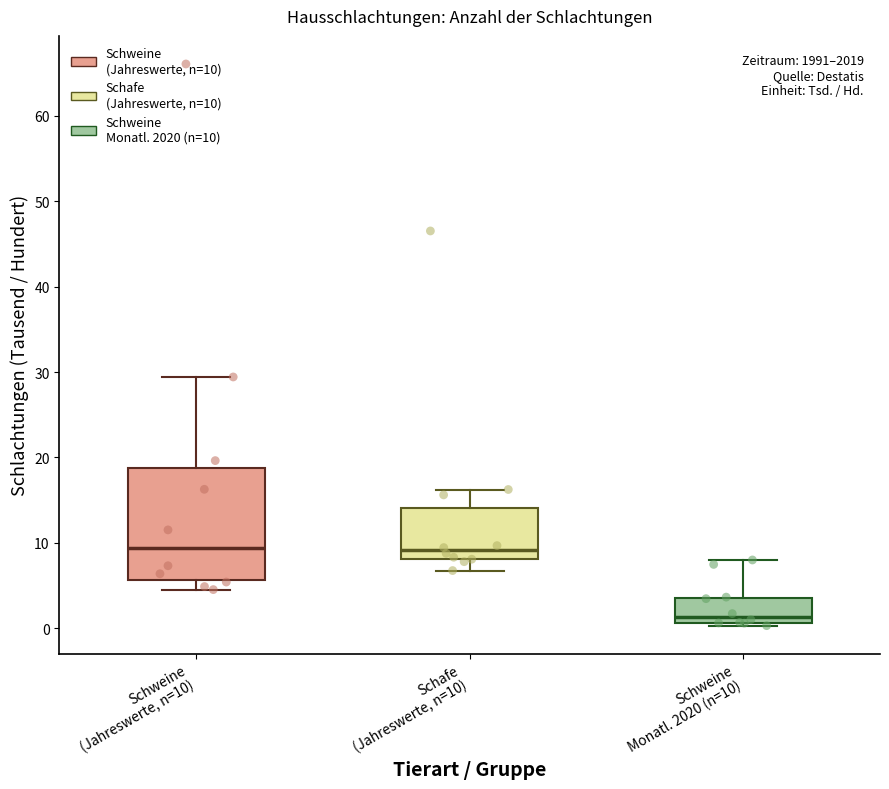

Reading left to right, transcribe this box plot: for each box, give where its median line is, the range the box spans, and where its two whiskers end, as read against the y-axis. The values are not printed on the chart, so give them approximately, as read against the axis.

Schweine (Jahreswerte, n=10): median 9, box 6 to 19, whiskers 5 to 29
Schafe (Jahreswerte, n=10): median 9, box 8 to 14, whiskers 7 to 16
Schweine Monatl. 2020 (n=10): median 1 (just above the box's lower edge), box 1 to 4, whiskers 0 to 8